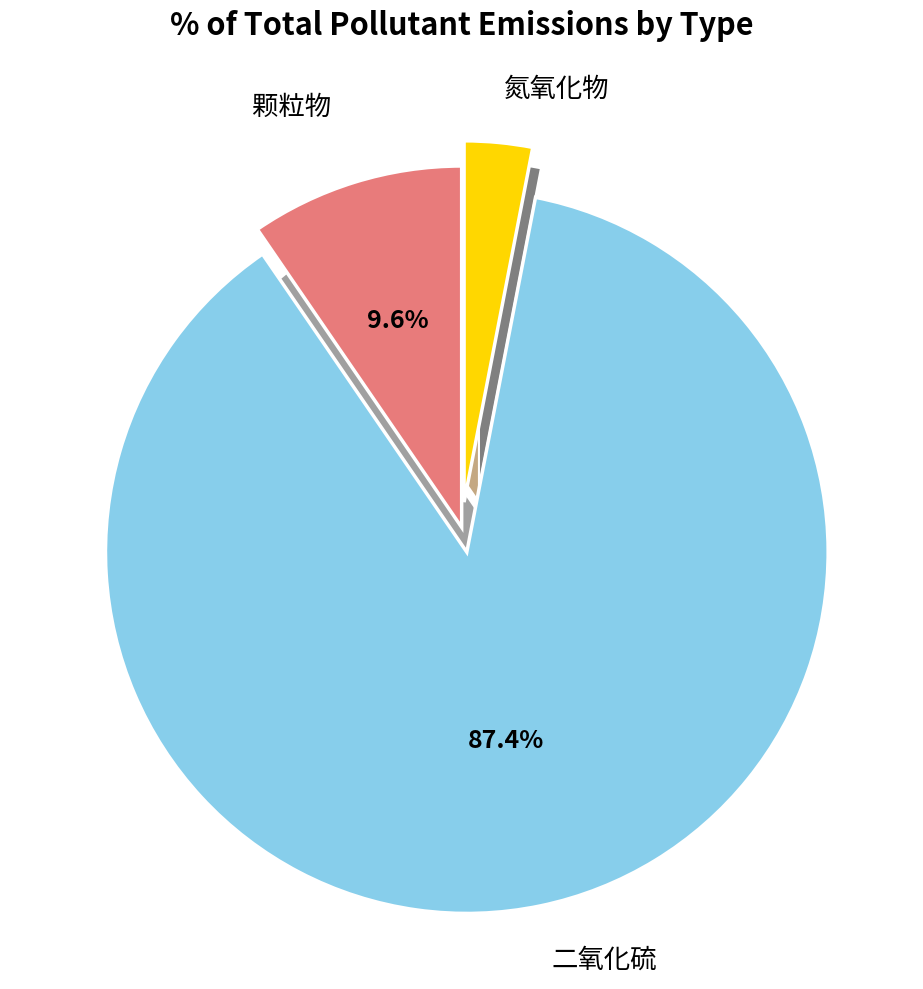

What is the largest slice in the pie chart?

二氧化硫